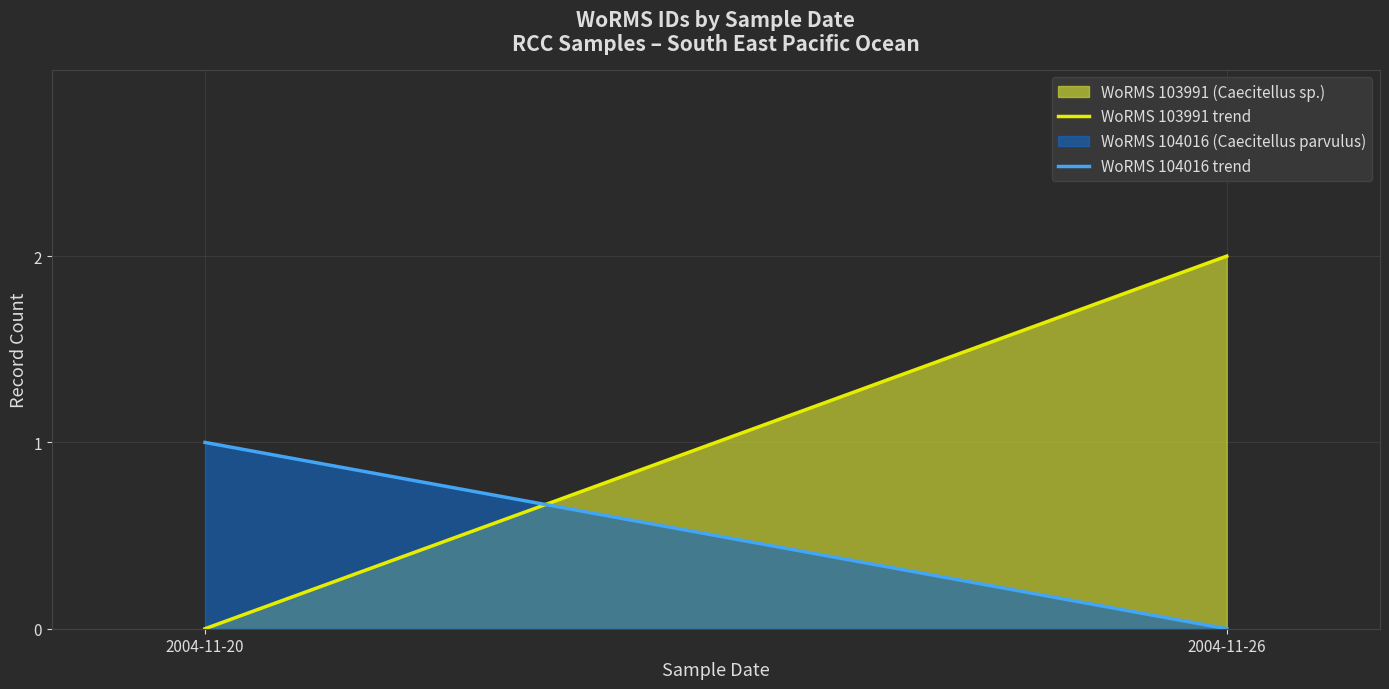

At which label is WoRMS 103991 trend closest to 1?

2004-11-20